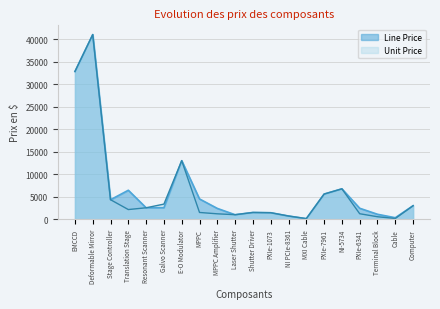

What are all the series names shown in the legend?

Line Price, Unit Price